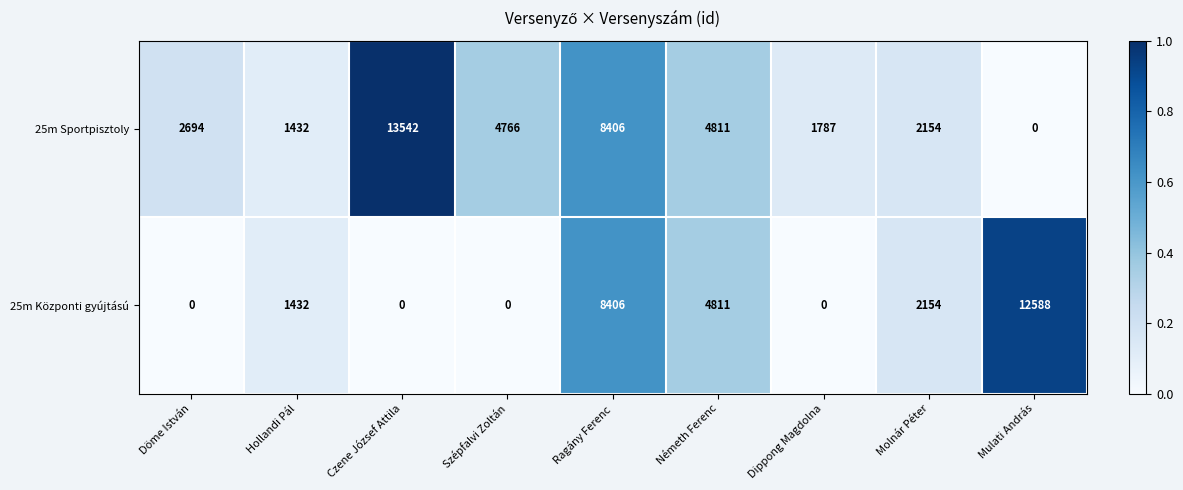

What is the sum of all 25m Központi gyújtású values?

29391